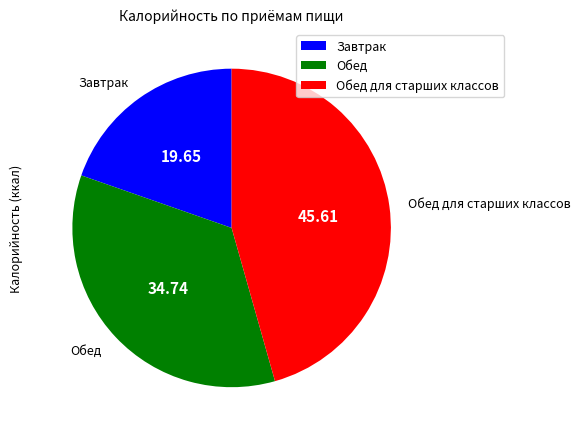

Does any single category account for the majority?

No